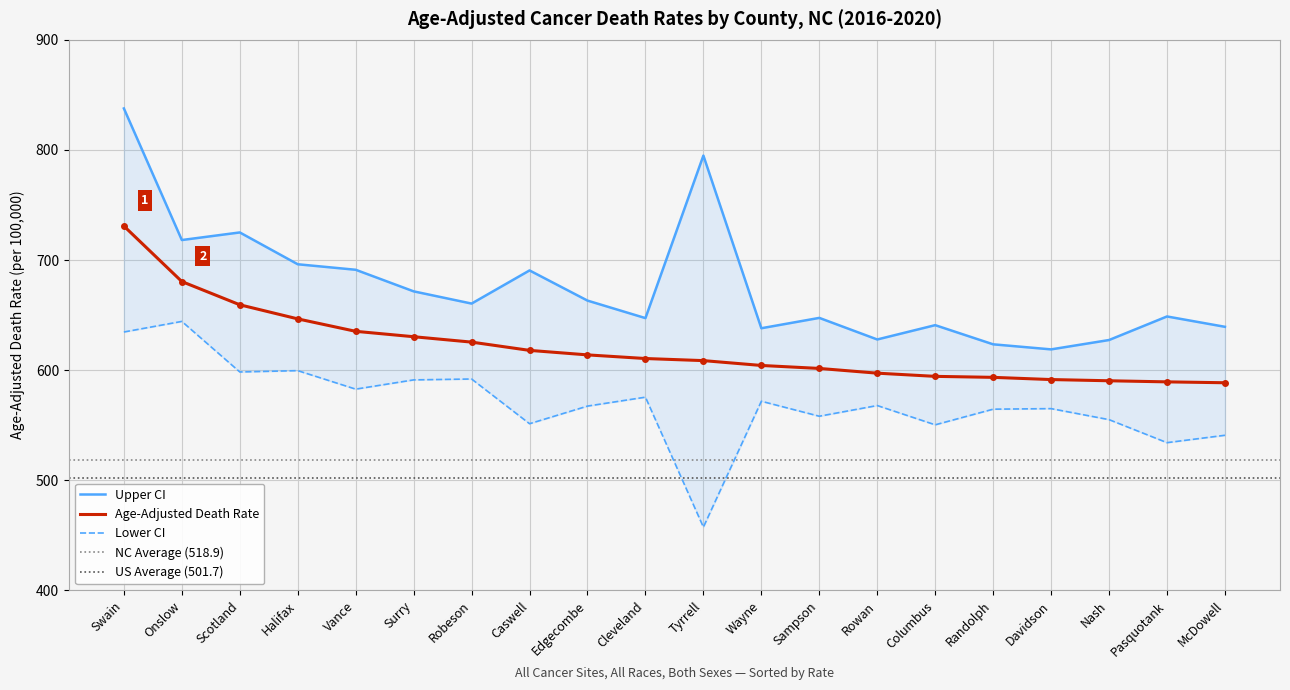

What is the sum of all Lower CI values?

11403.0